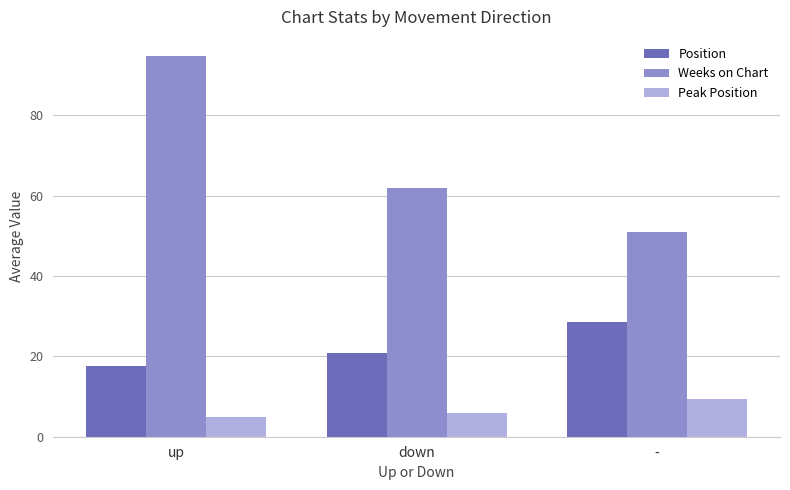

What is the sum of the Weeks on Chart values at up and -?

145.6